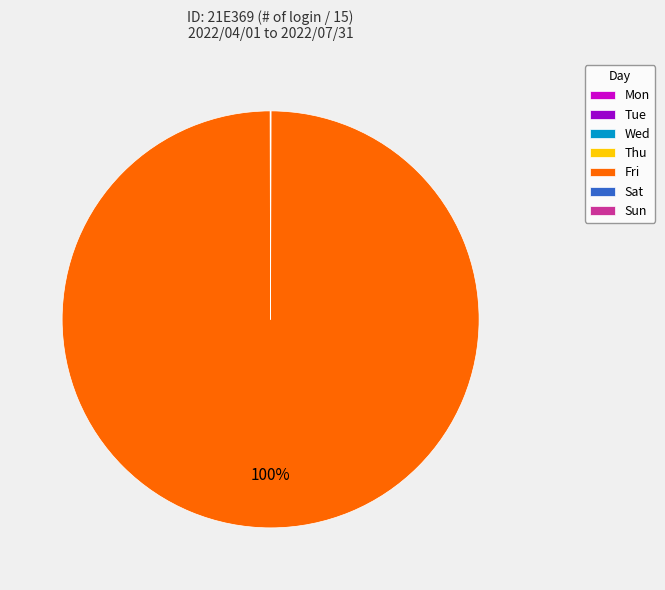

Is it true that Fri is 100% of the pie?

True